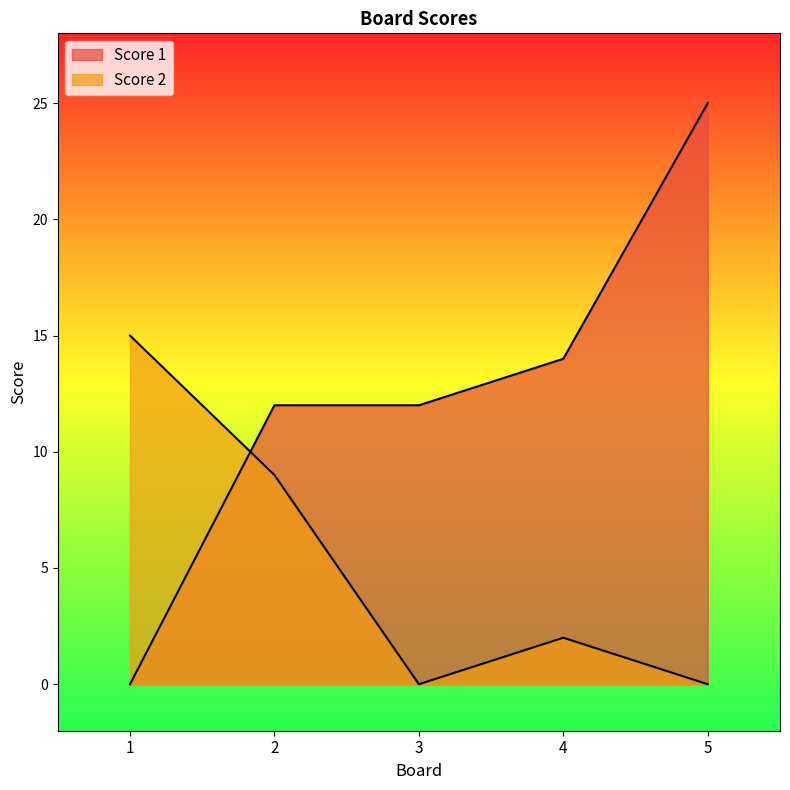

What is the highest value of the Score 2 series?

15